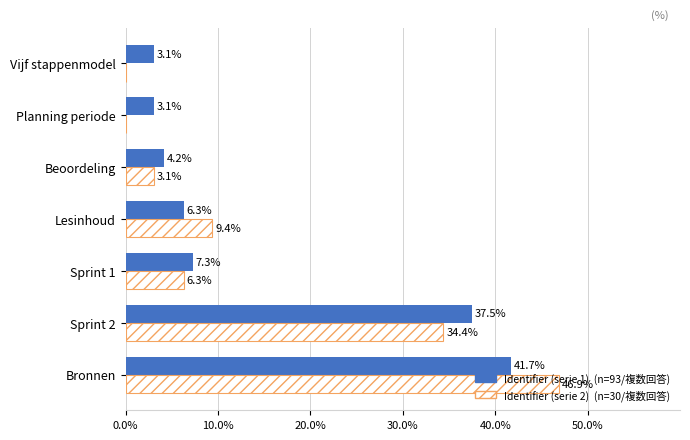

What is the total value across all series at Planning periode?

3.1